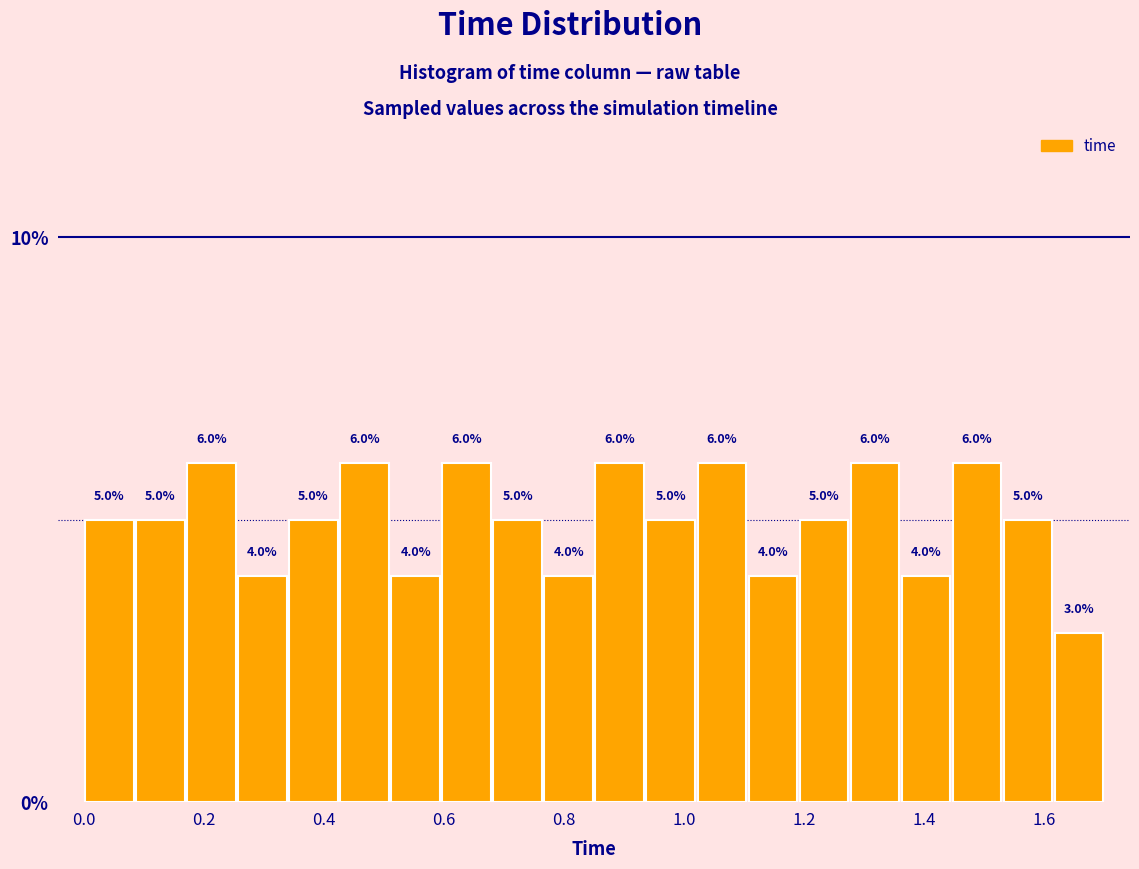

What is the height of the bar covering 0.085 to 0.170 on the x-axis? The bar edges are not printed on the chart, so give them approximately, as read against the axis.

5.0